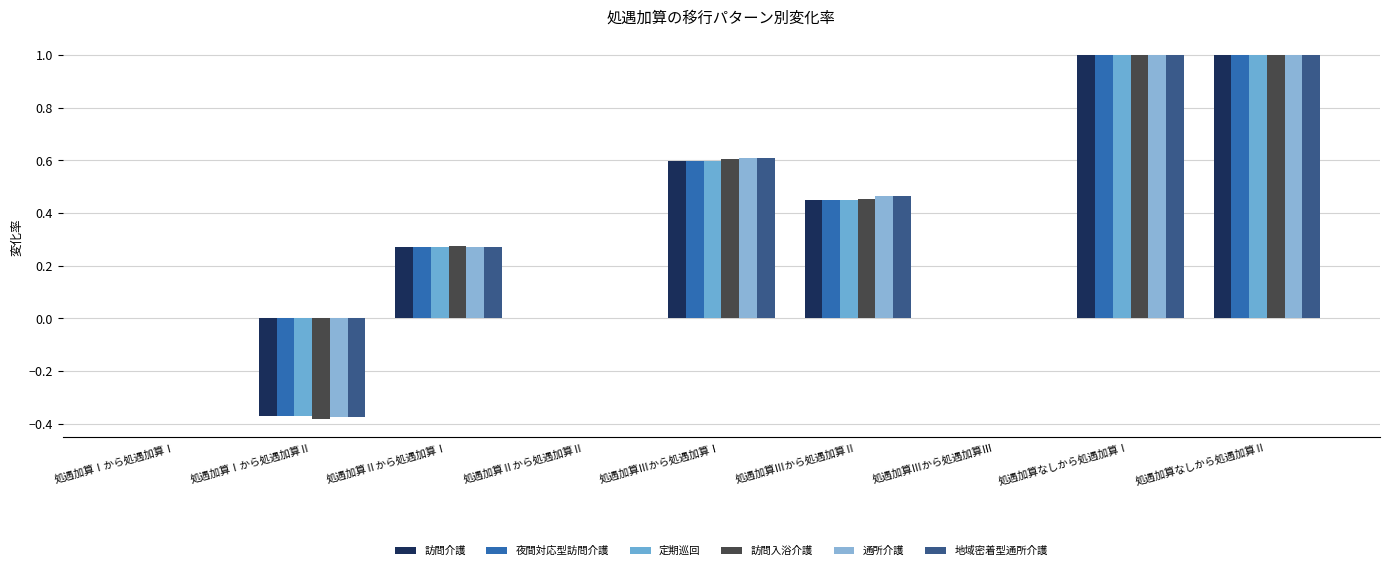

At which category does the chart reach its peak across all series?

処遇加算なしから処遇加算Ⅰ